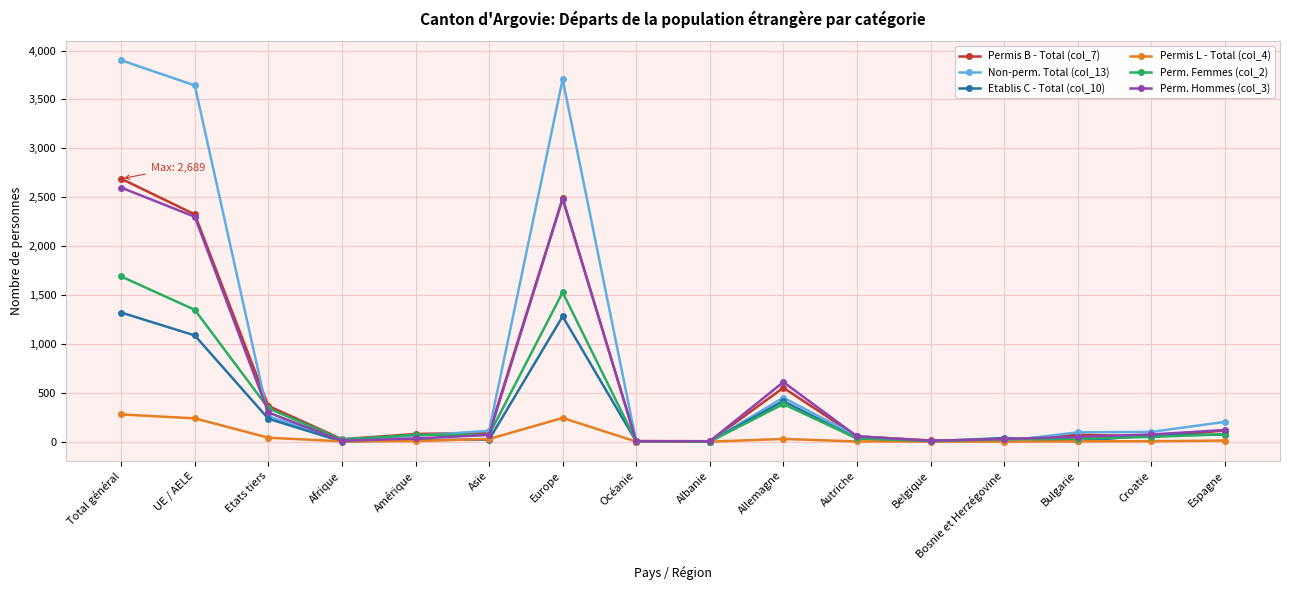

What is the difference between the highest and lowest values at Bulgarie?

92